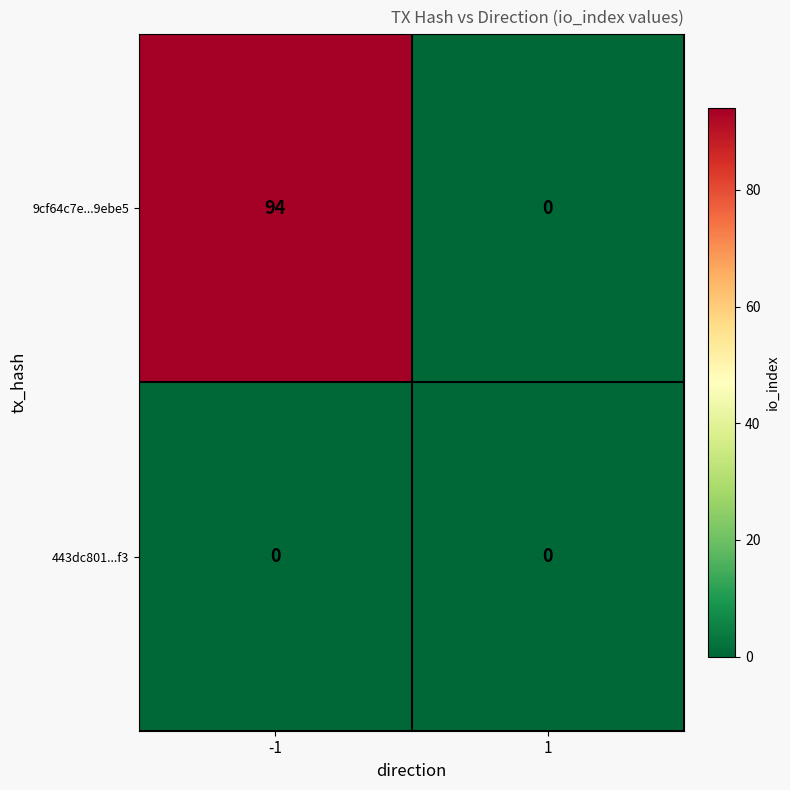

Rank the series at -1 from lowest to highest value.

443dc801...f3, 9cf64c7e...9ebe5